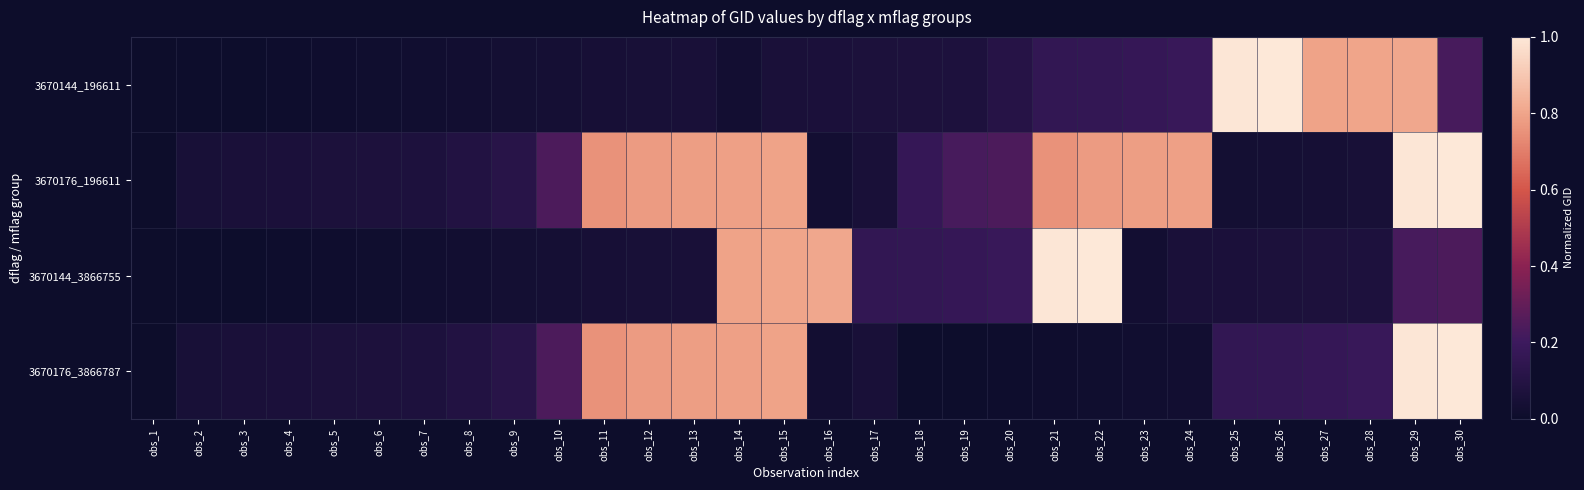

Reading right to left, list all the values displayed in this chart.

3670144_196611: obs_30=0.2	obs_29=0.8	obs_28=0.8	obs_27=0.8	obs_26=1.0	obs_25=1.0	obs_24=0.2	obs_23=0.2	obs_22=0.2	obs_21=0.2	obs_20=0.1	obs_19=0.1	obs_18=0.1	obs_17=0.1	obs_16=0.1	obs_15=0.1	obs_14=0.0	obs_13=0.1	obs_12=0.0	obs_11=0.0	obs_10=0.0	obs_9=0.0	obs_8=0.0	obs_7=0.0	obs_6=0.0	obs_5=0.0	obs_4=0.0	obs_3=0.0	obs_2=0.0	obs_1=0.0
3670176_196611: obs_30=1.0	obs_29=1.0	obs_28=0.0	obs_27=0.0	obs_26=0.0	obs_25=0.0	obs_24=0.8	obs_23=0.8	obs_22=0.8	obs_21=0.8	obs_20=0.2	obs_19=0.2	obs_18=0.2	obs_17=0.1	obs_16=0.0	obs_15=0.8	obs_14=0.8	obs_13=0.8	obs_12=0.8	obs_11=0.8	obs_10=0.2	obs_9=0.1	obs_8=0.1	obs_7=0.1	obs_6=0.1	obs_5=0.1	obs_4=0.1	obs_3=0.1	obs_2=0.0	obs_1=0.0
3670144_3866755: obs_30=0.2	obs_29=0.2	obs_28=0.1	obs_27=0.1	obs_26=0.1	obs_25=0.1	obs_24=0.1	obs_23=0.0	obs_22=1.0	obs_21=1.0	obs_20=0.2	obs_19=0.2	obs_18=0.2	obs_17=0.2	obs_16=0.8	obs_15=0.8	obs_14=0.8	obs_13=0.1	obs_12=0.0	obs_11=0.0	obs_10=0.0	obs_9=0.0	obs_8=0.0	obs_7=0.0	obs_6=0.0	obs_5=0.0	obs_4=0.0	obs_3=0.0	obs_2=0.0	obs_1=0.0
3670176_3866787: obs_30=1.0	obs_29=1.0	obs_28=0.2	obs_27=0.2	obs_26=0.2	obs_25=0.2	obs_24=0.0	obs_23=0.0	obs_22=0.0	obs_21=0.0	obs_20=0.0	obs_19=0.0	obs_18=0.0	obs_17=0.1	obs_16=0.0	obs_15=0.8	obs_14=0.8	obs_13=0.8	obs_12=0.8	obs_11=0.8	obs_10=0.2	obs_9=0.1	obs_8=0.1	obs_7=0.1	obs_6=0.1	obs_5=0.1	obs_4=0.1	obs_3=0.1	obs_2=0.0	obs_1=0.0